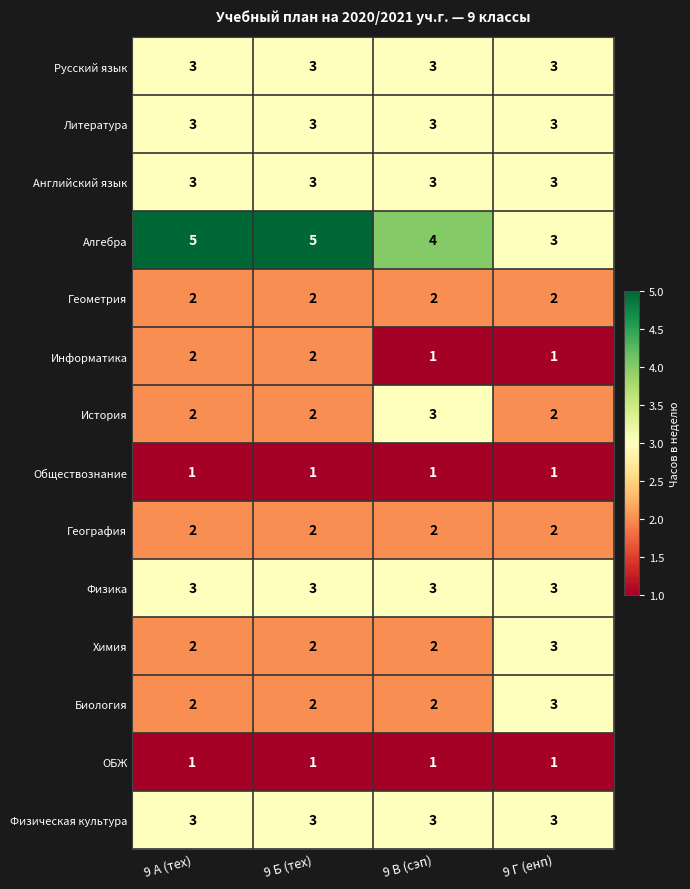

True or false: Геометрия has a value of 2 at 9 Г (енп).

True